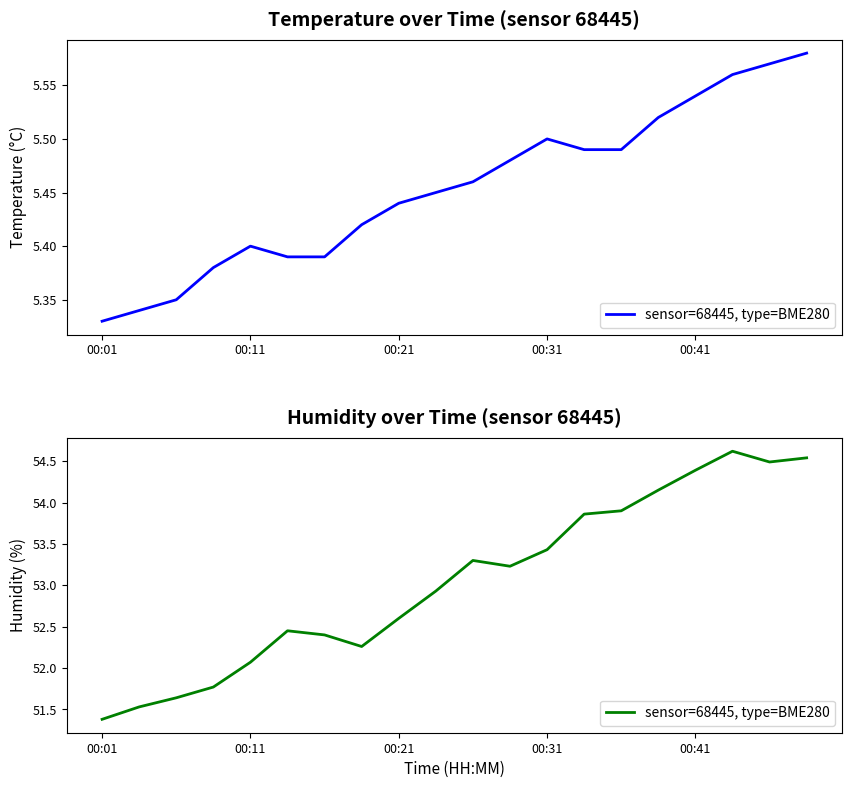

Is it true that the value at 15 is 35.8?

False